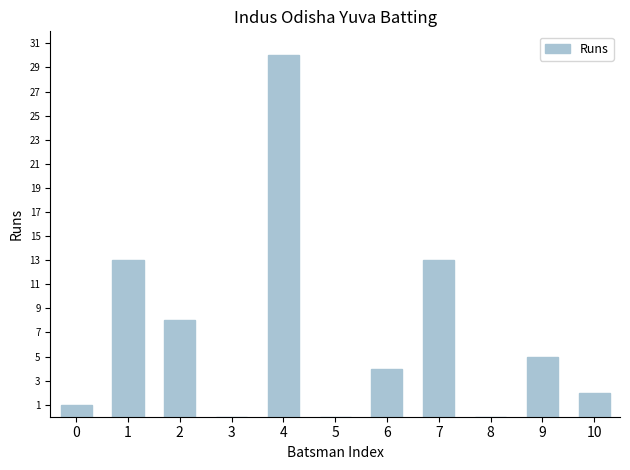

How many distinct data groups are displayed?

1